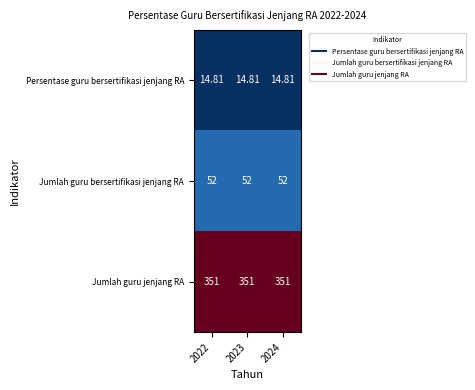

Which series has the largest total across all categories?

Jumlah guru jenjang RA